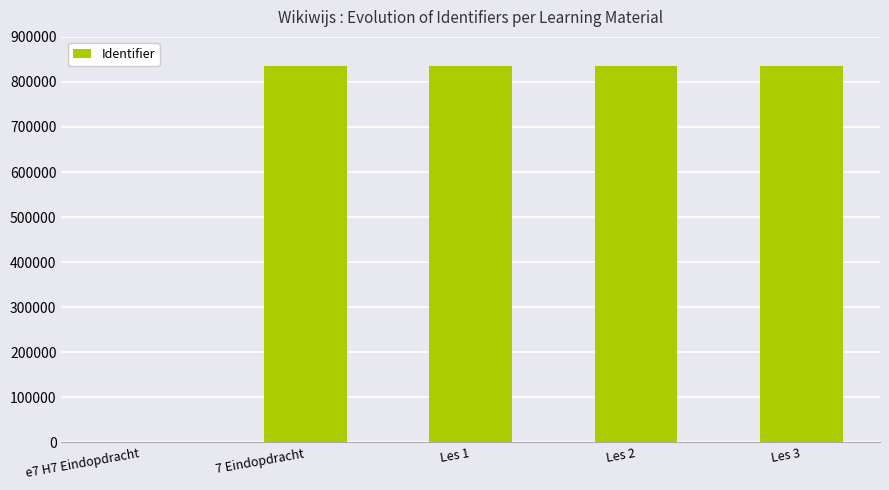

Are the bars grouped side by side (vs. stacked)?

No